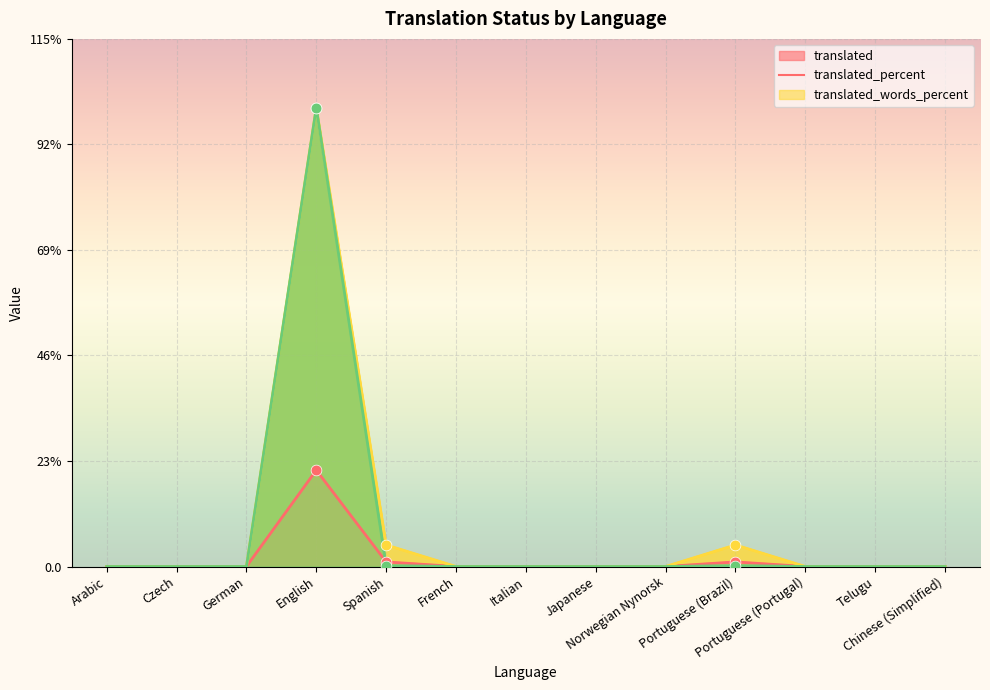

Which series reaches the maximum Y coordinate?

translated_percent